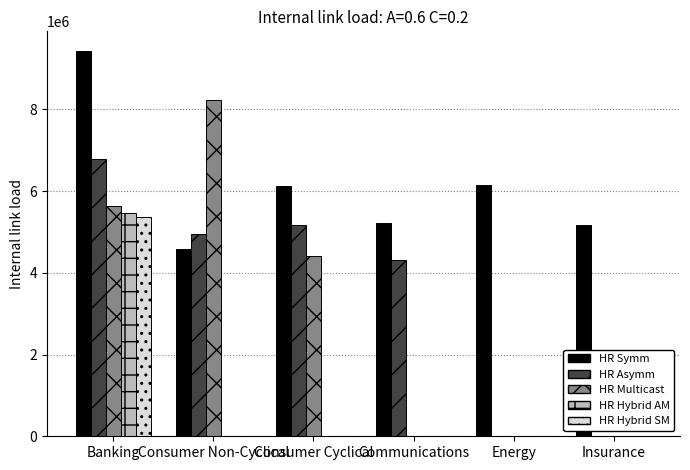

The value of HR Asymm at Communications is 4305476.6. True or false?

True